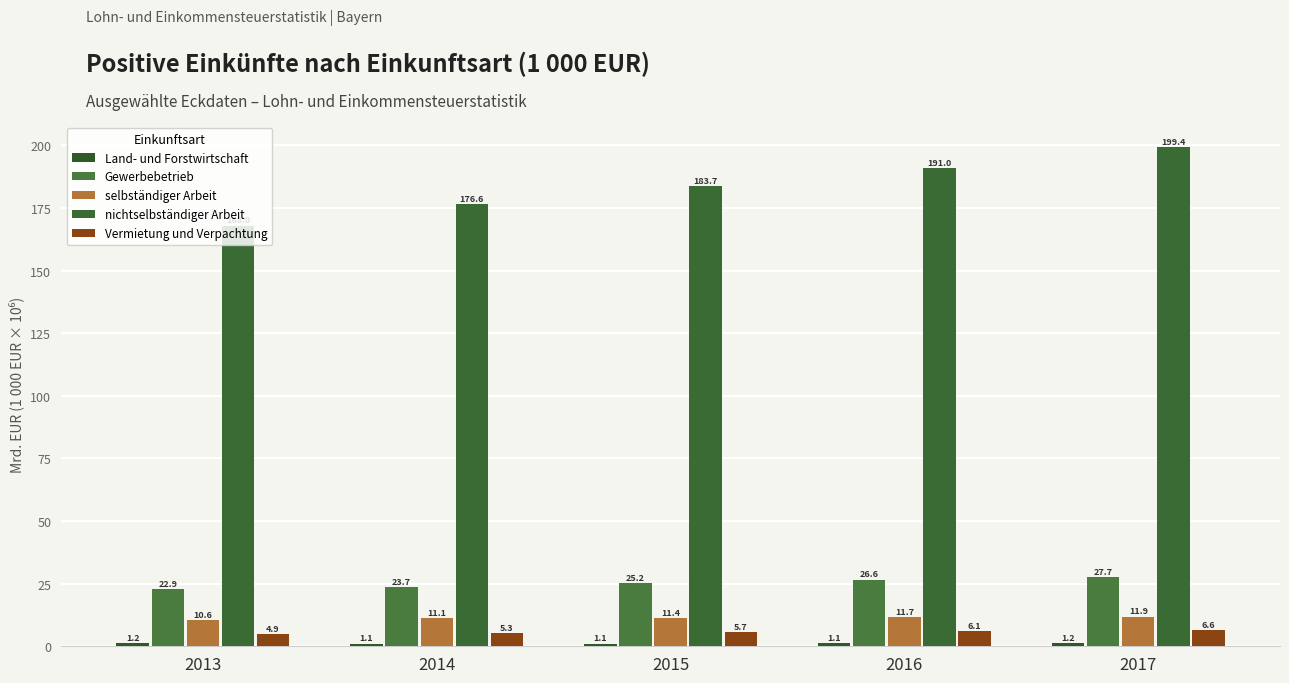

At which label does nichtselbständiger Arbeit reach its minimum?

2013